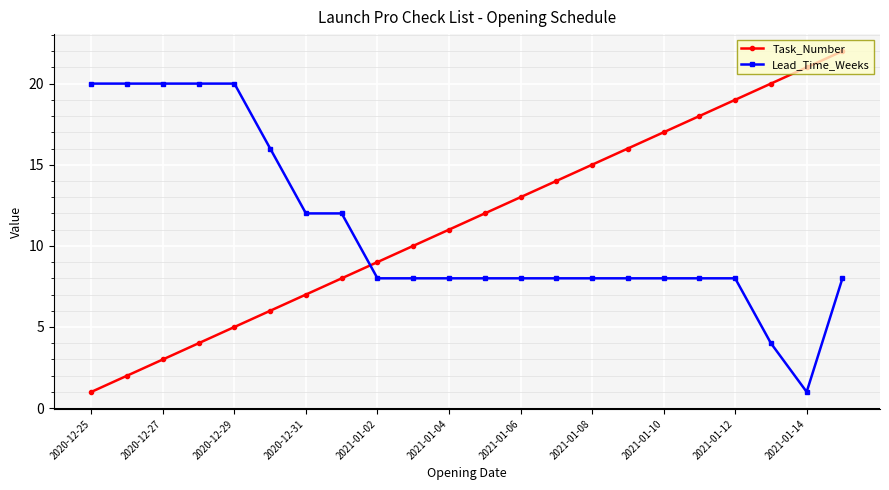

What is the sum of all Task_Number values?

253